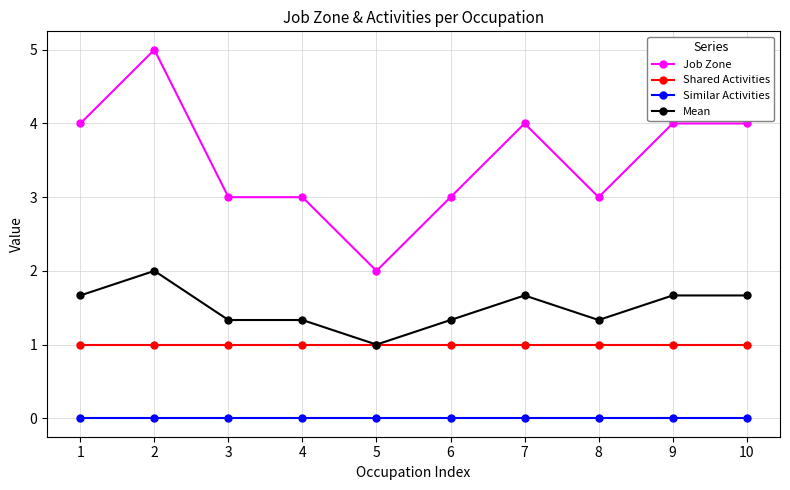

Which category has the highest value across all series?

2